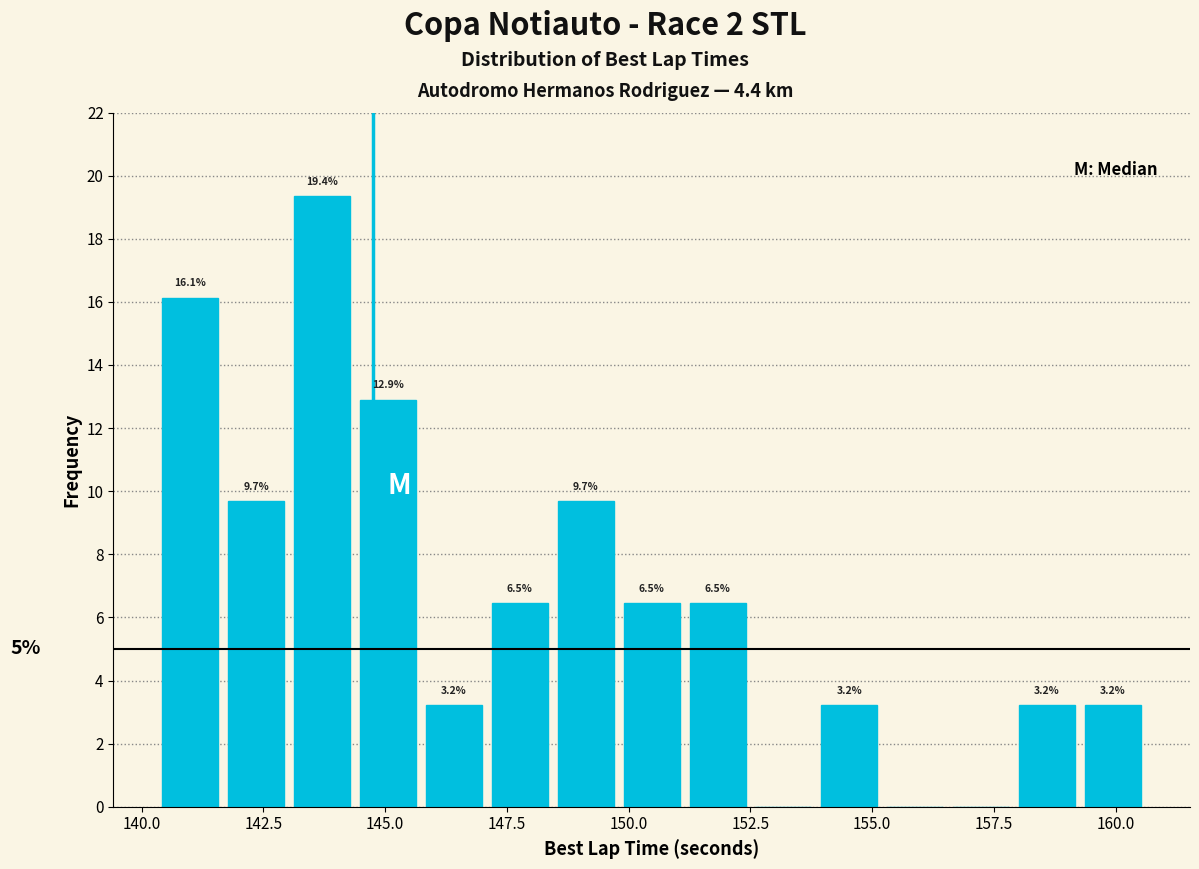

Read against the x-axis, roughly where is the centre of the tallest bar?

143.5